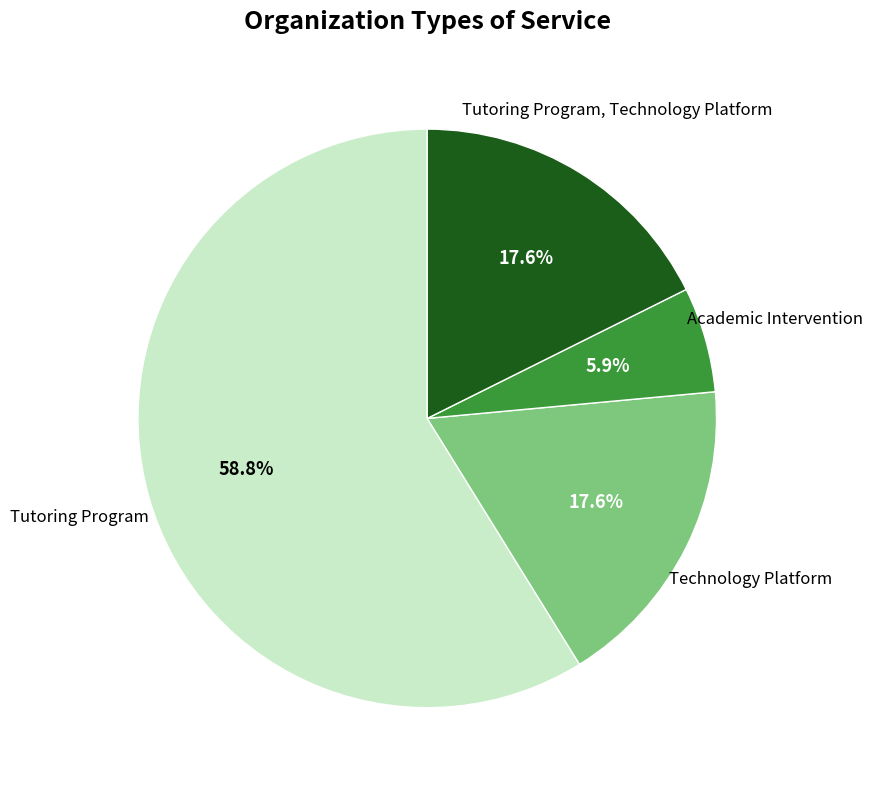

How many segments does this pie chart have?

4